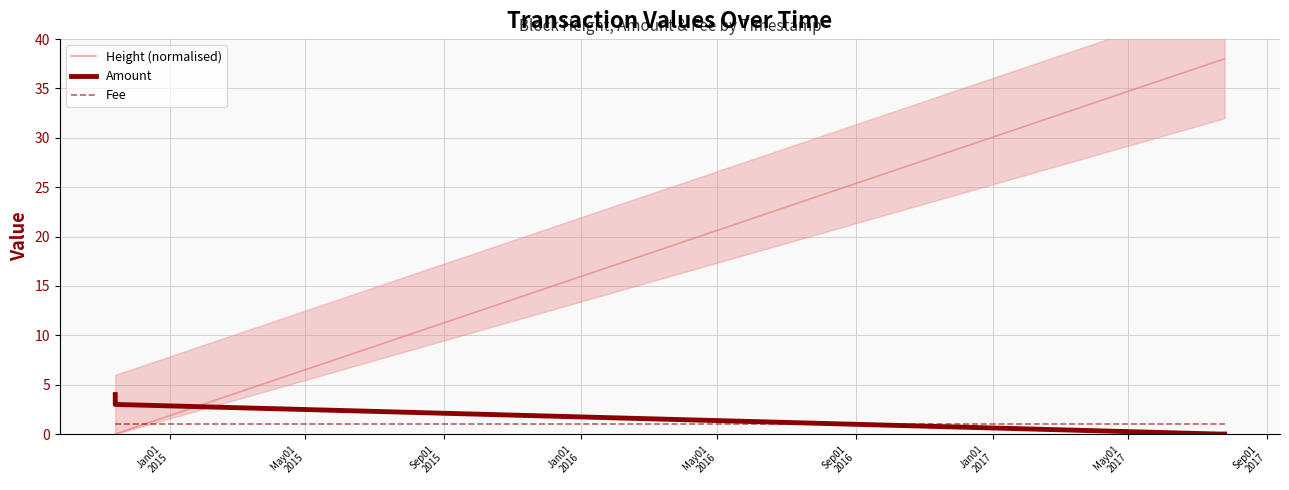

How many intersections are there between Height (normalised) and Amount?

1